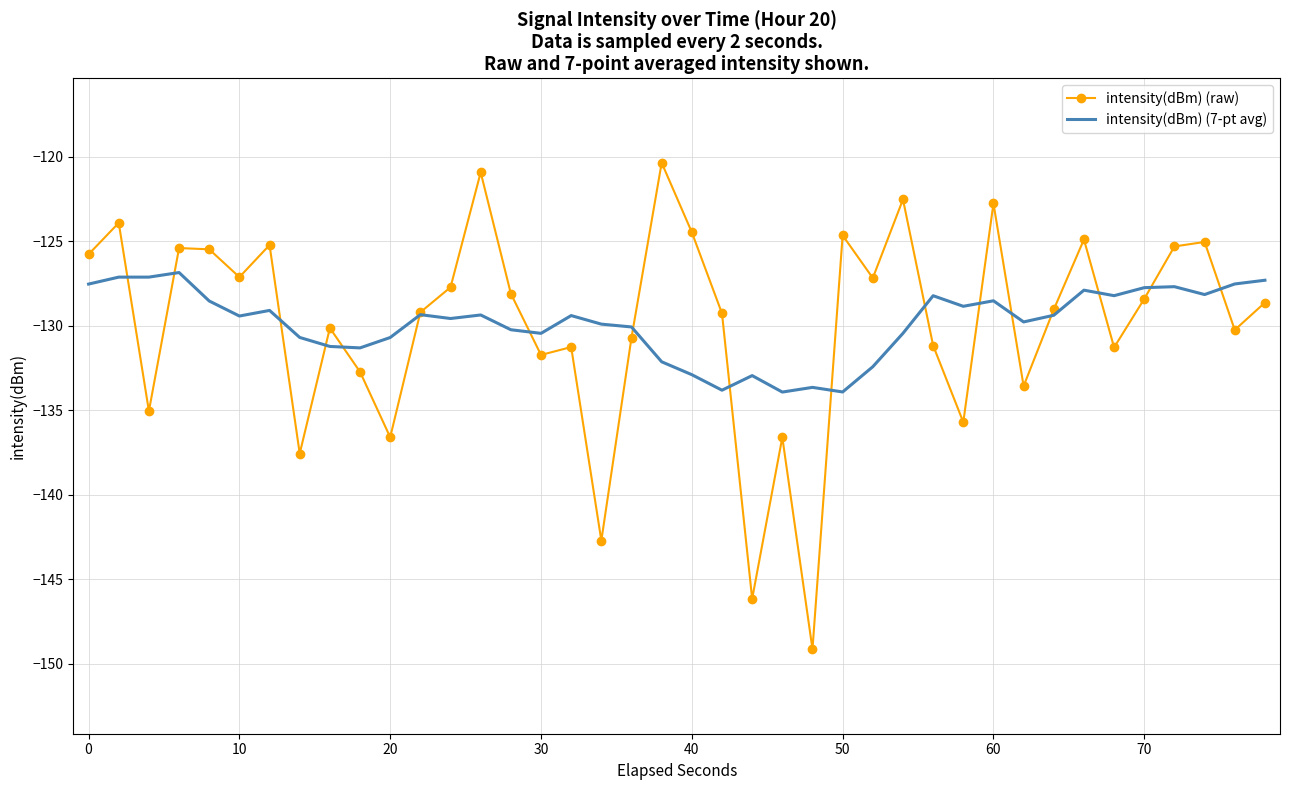

What is the maximum value for intensity(dBm) (raw)?

-120.4